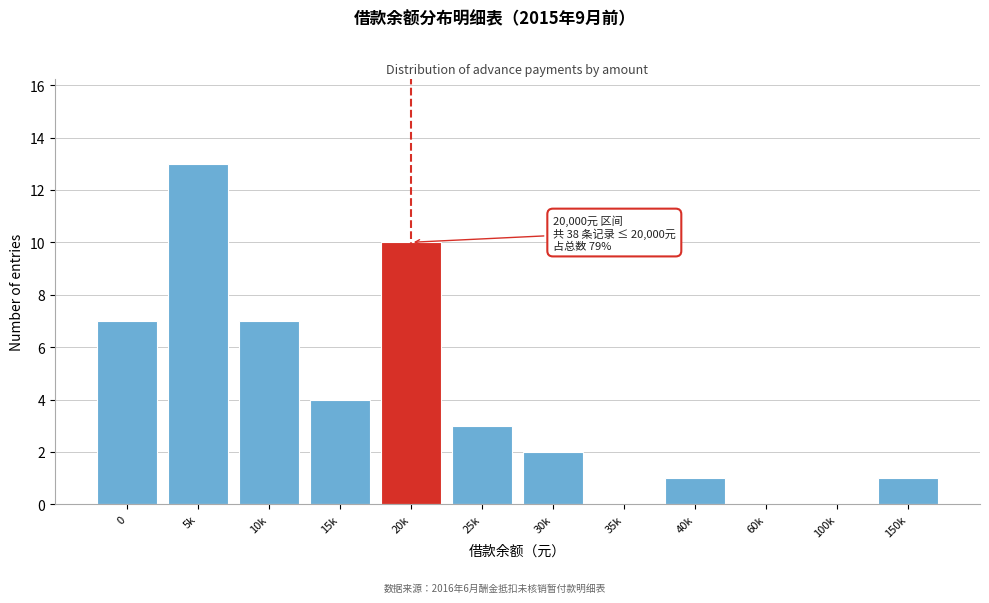

Reading right to left, list all the values displayed in this chart.

150k=1	100k=0	60k=0	40k=1	35k=0	30k=2	25k=3	20k=10	15k=4	10k=7	5k=13	0=7